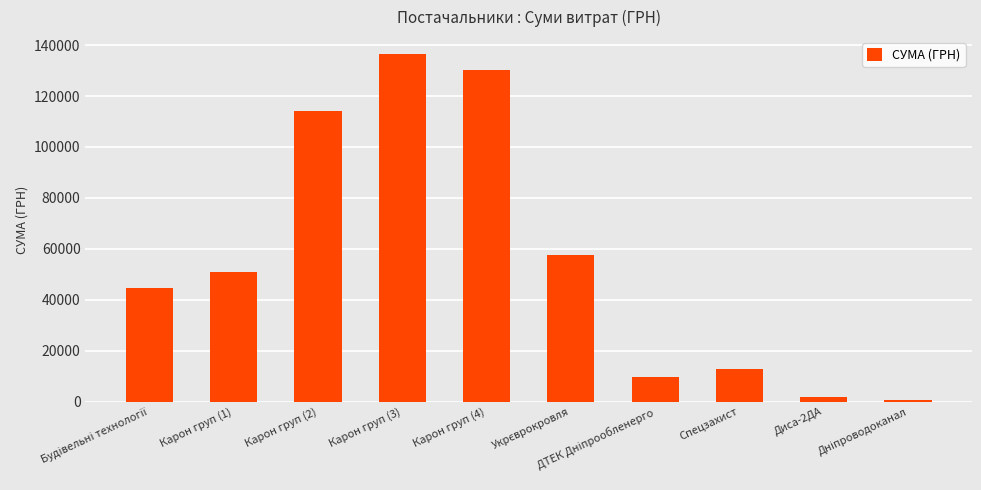

What is the sum of the values at Карон груп (1) and Карон груп (3)?

187141.0